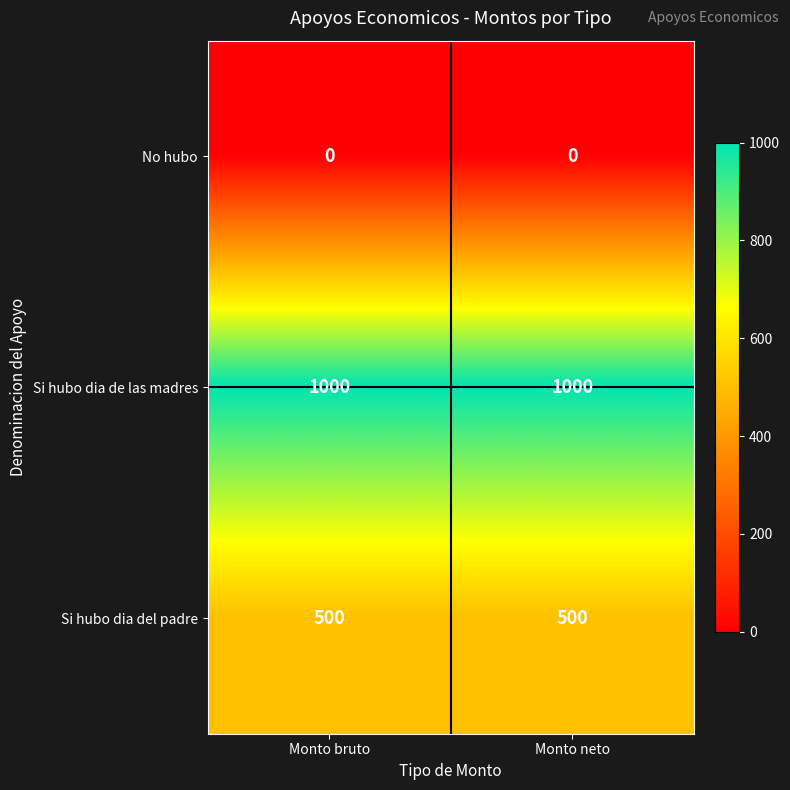

Reading right to left, what are all the values shown in this chart?

No hubo: Monto neto=0	Monto bruto=0
Si hubo dia de las madres: Monto neto=1000	Monto bruto=1000
Si hubo dia del padre: Monto neto=500	Monto bruto=500